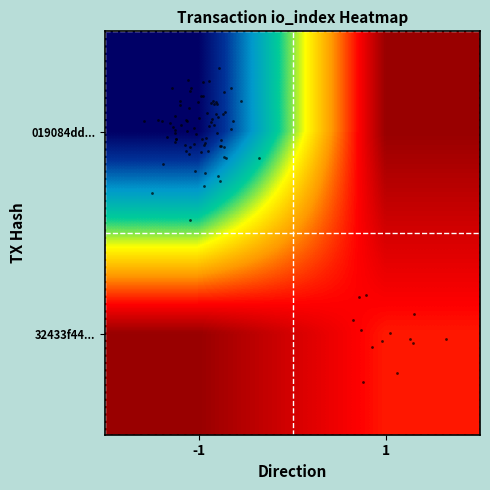

Reading left to right, transcribe all the data shown in this chart.

019084ddf56c30cd016f97a7b16dfd2bb249173: direction=-1	io_index=78
32433f44fe1198bc43a10cf70e90b00f45c3196: direction=1	io_index=13